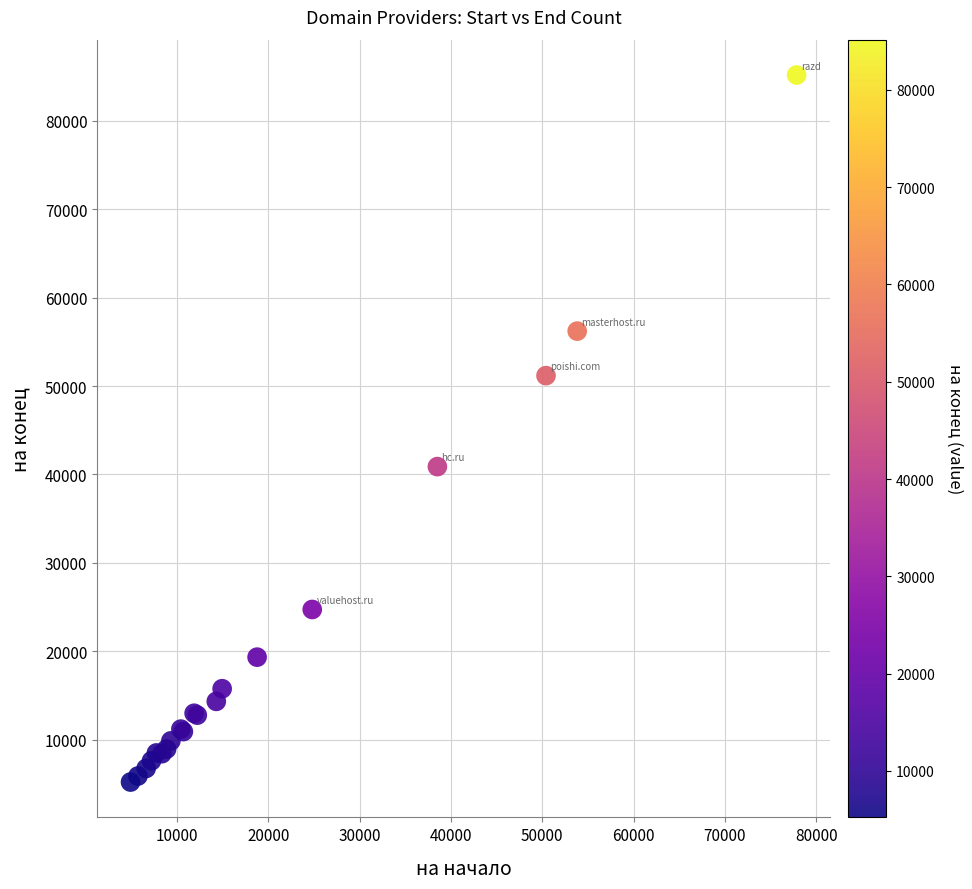

What Y value in the scatter plot is closest to 45193?

40888